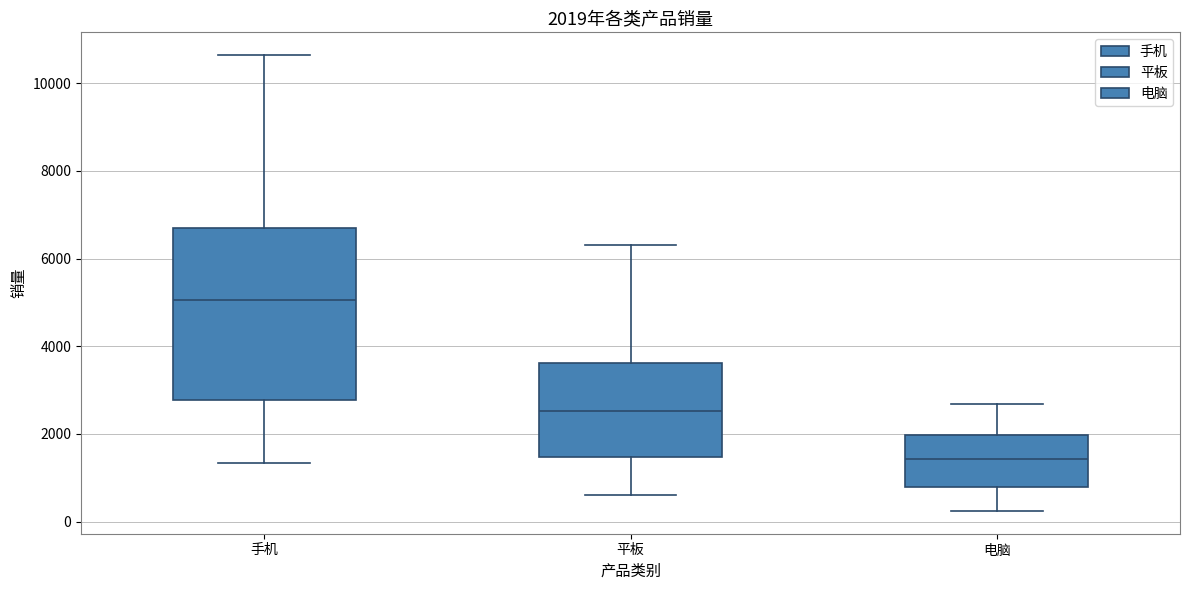

Which box is the tallest, from its lower edge to its upper edge?

手机